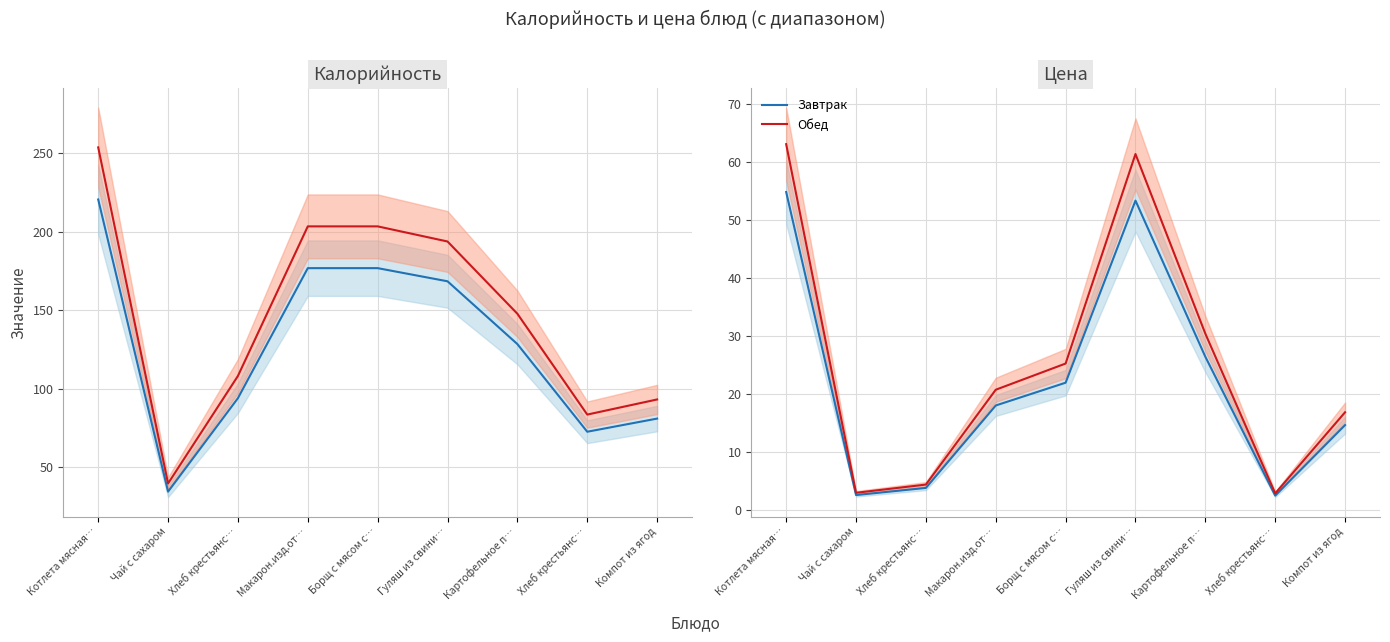

True or false: Обед and Завтрак intersect in this chart.

False